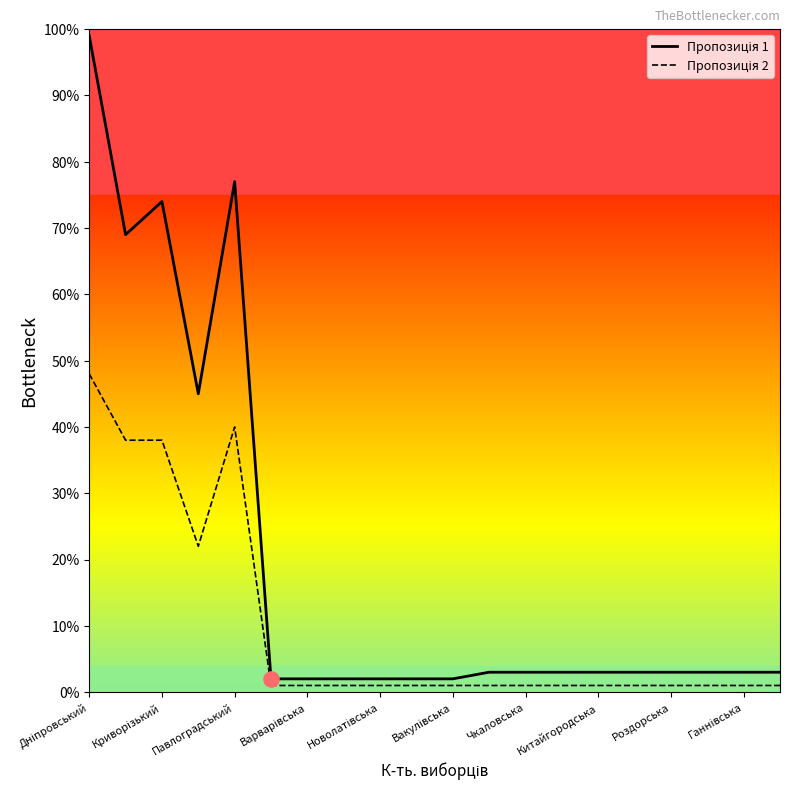

Which series has the largest total across all categories?

Пропозиція 1